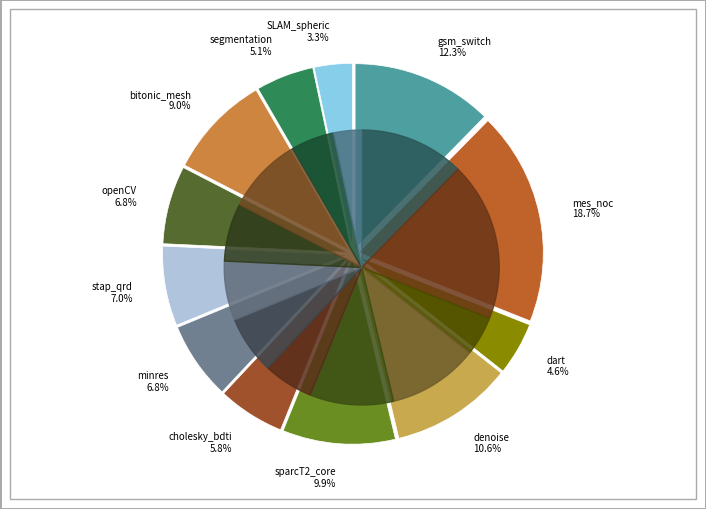

Which slice is the smallest?

SLAM_spheric